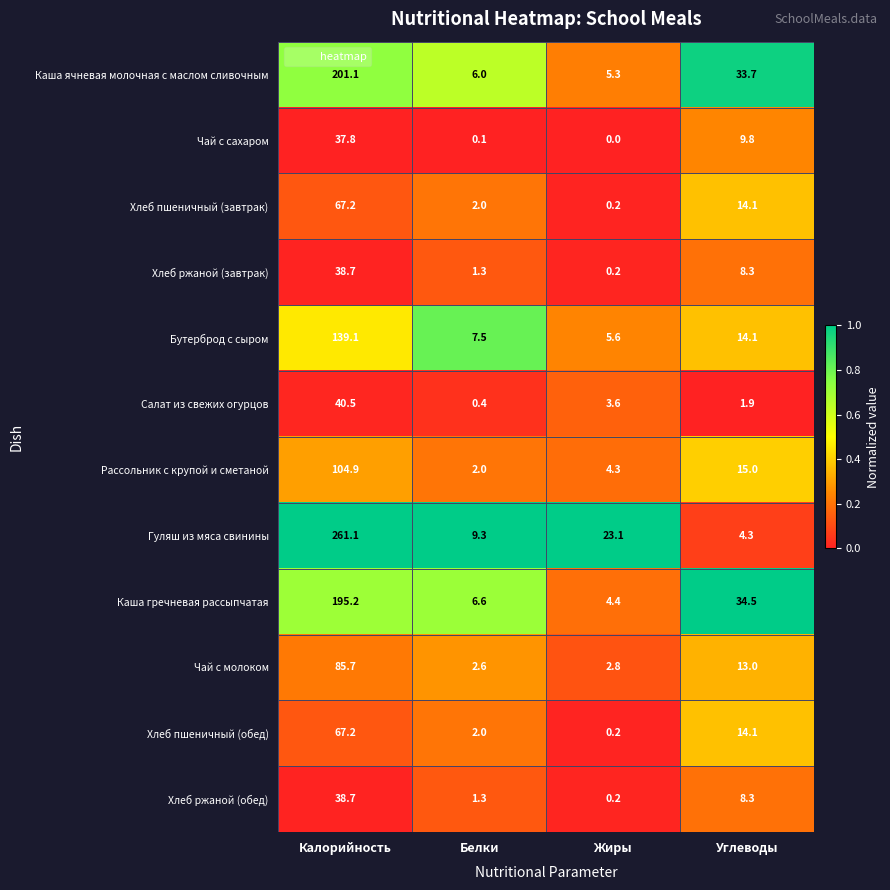

Which series has the widest spread of values?

Гуляш из мяса свинины